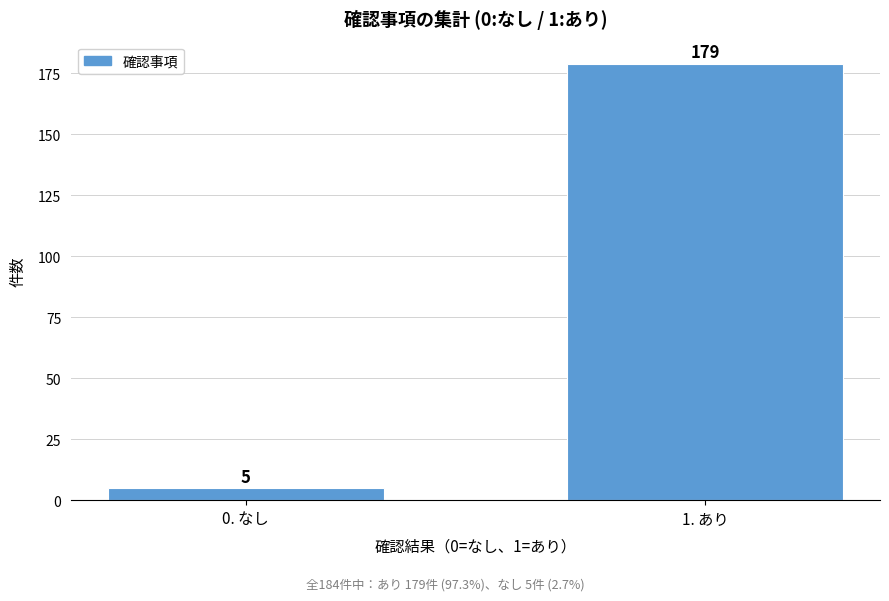

Reading right to left, transcribe all the data shown in this chart.

1. あり=179	0. なし=5